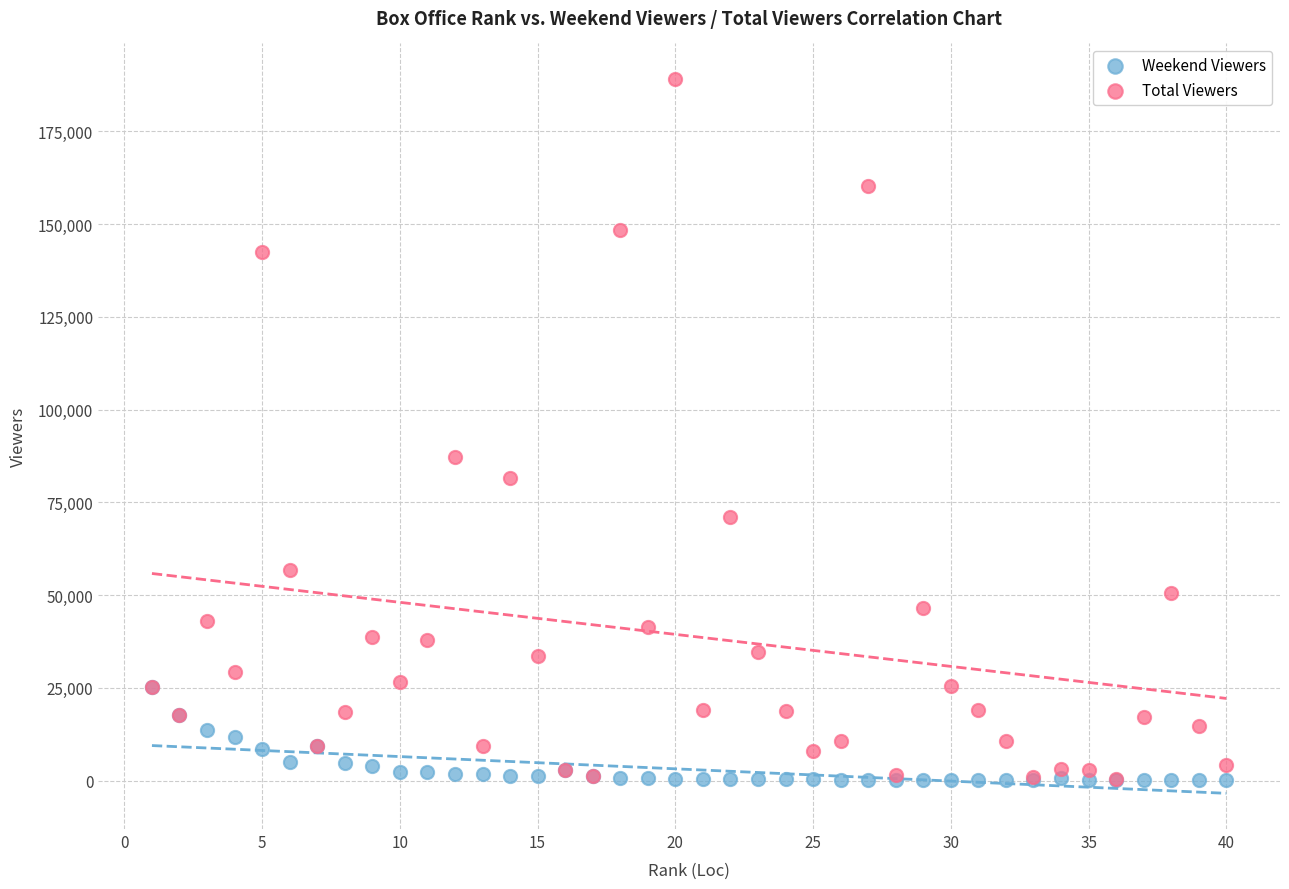

In the Total Viewers series, what Y value is closest to 94725?

87192